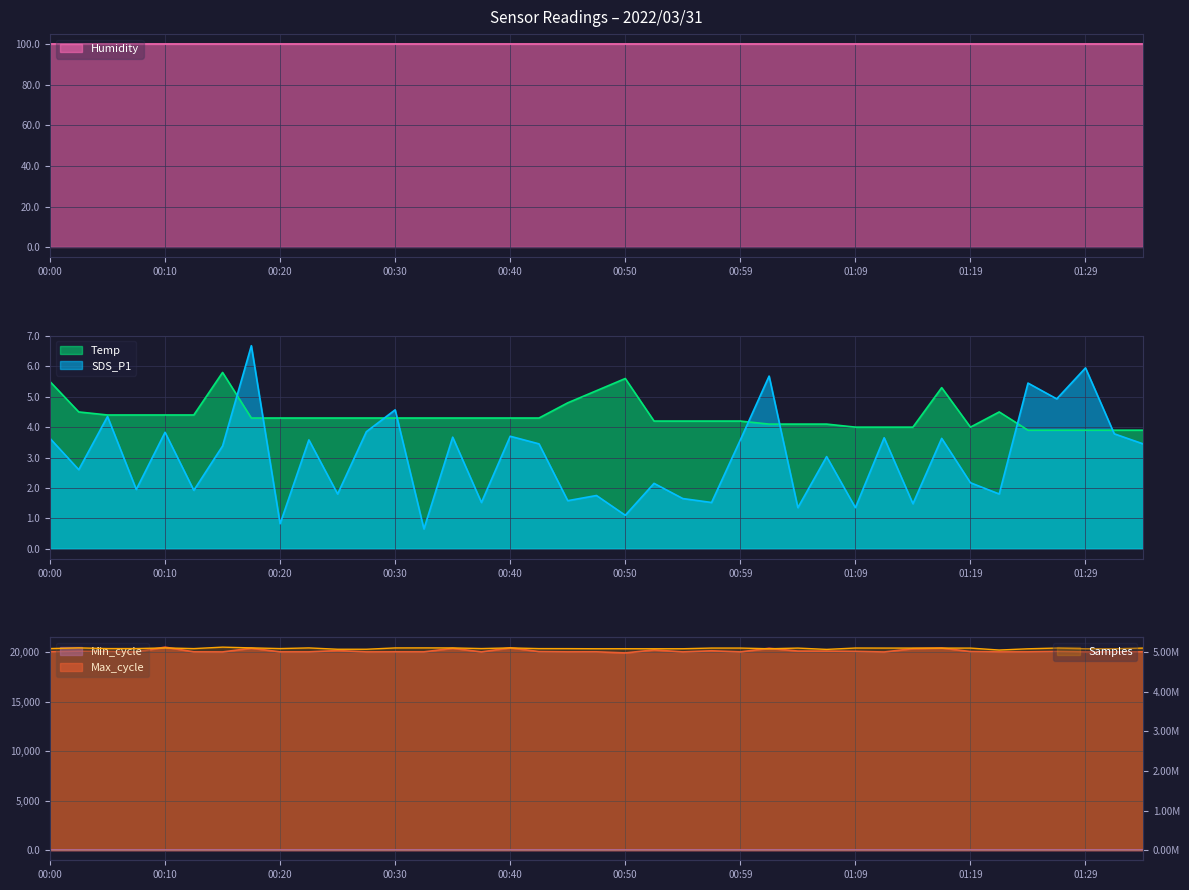

The value of SDS_P1 at 00:10 is 3.8. True or false?

True